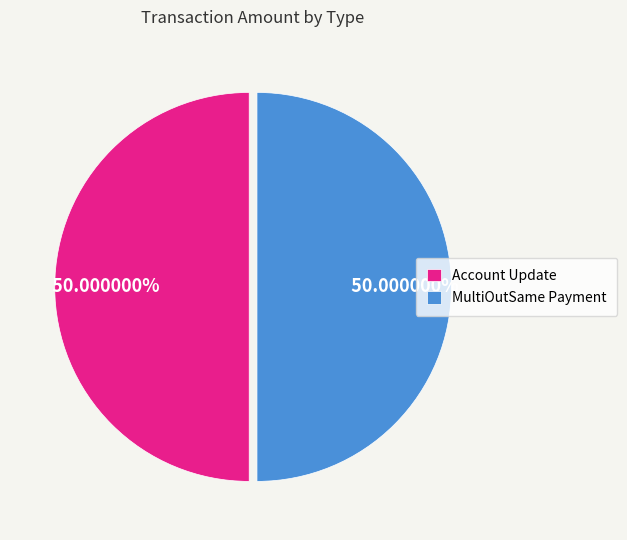

Do MultiOutSame Payment and Account Update together represent more than half of the pie?

Yes